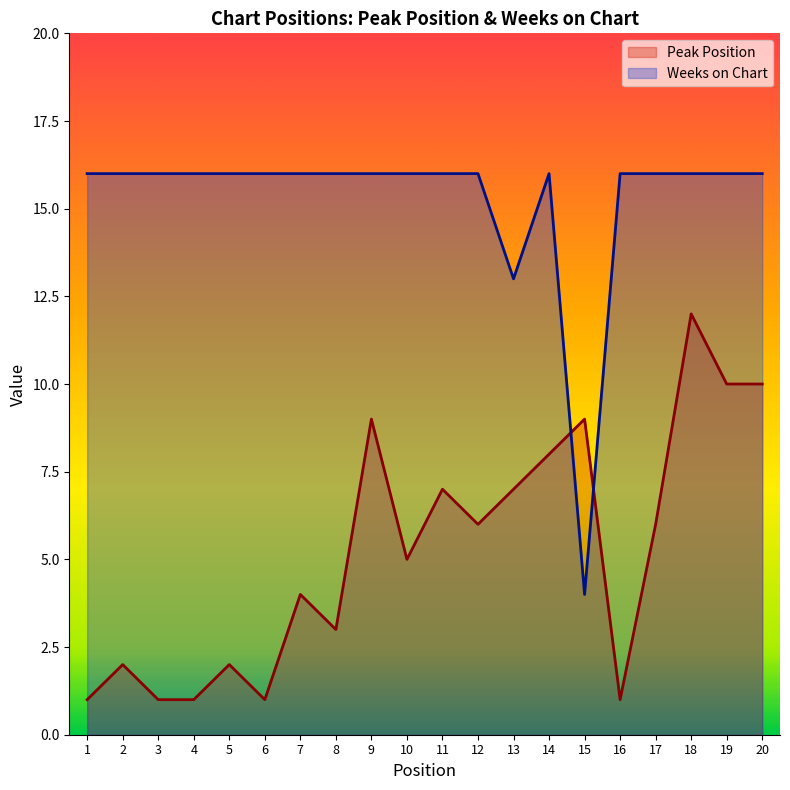

What is the value of the Weeks on Chart point at the 4th from the left?

16